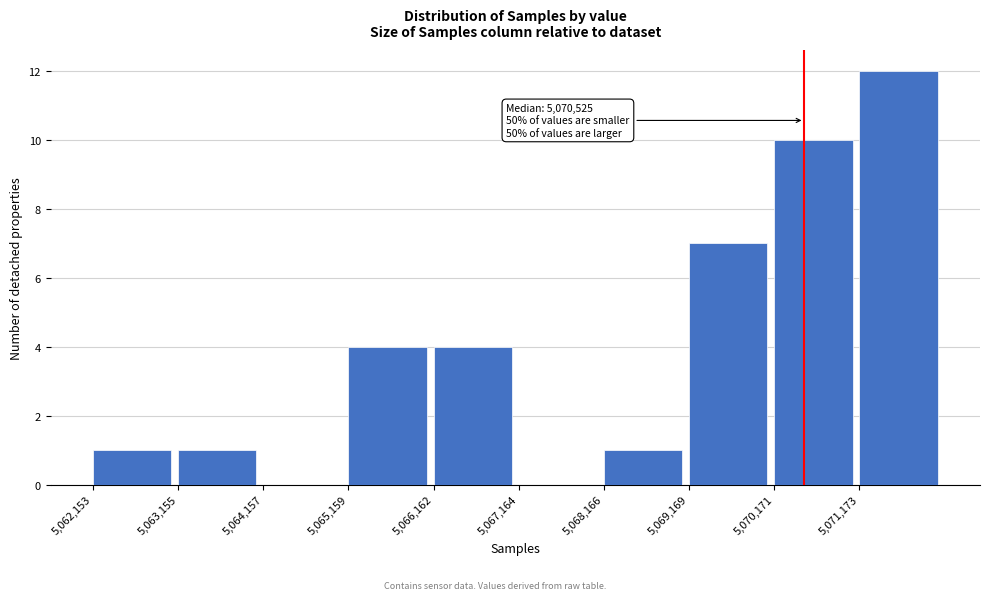

Over which range of the x-axis is the bar tallest?

5071200 to 5072200